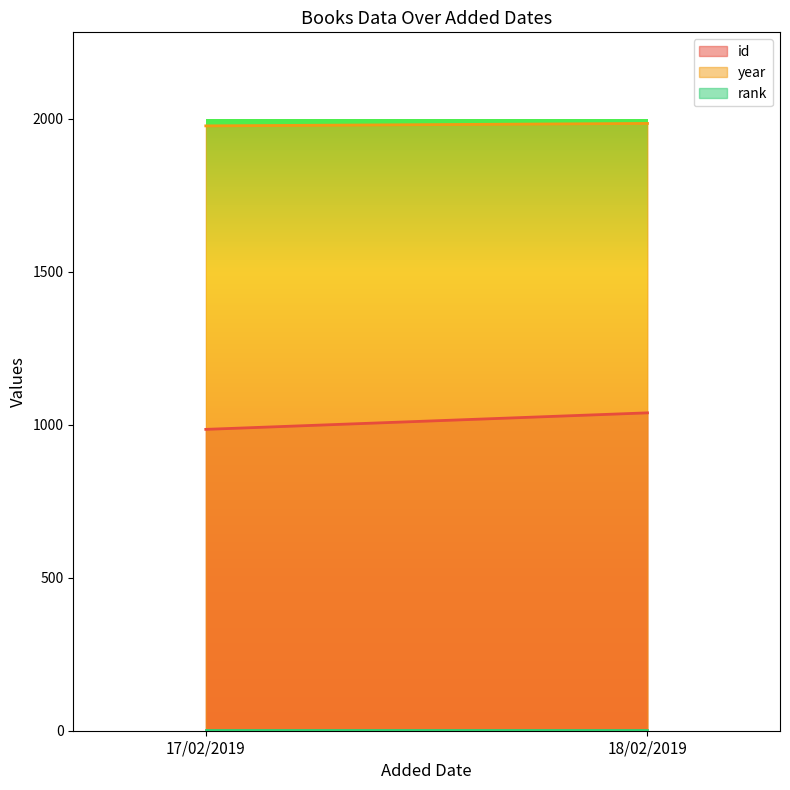

What is the spread (max minus min) of values at 18/02/2019?

1984